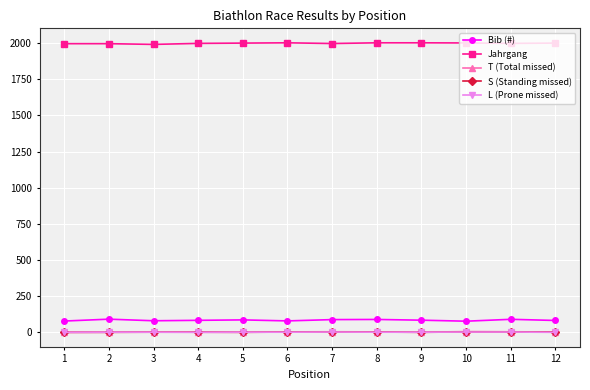

True or false: T (Total missed) has more than 2 points higher than both neighbors.

True